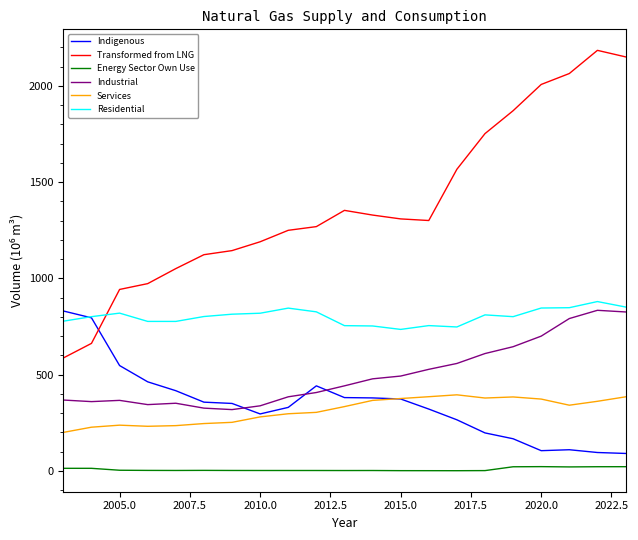

What is the minimum value for Services?

200.3